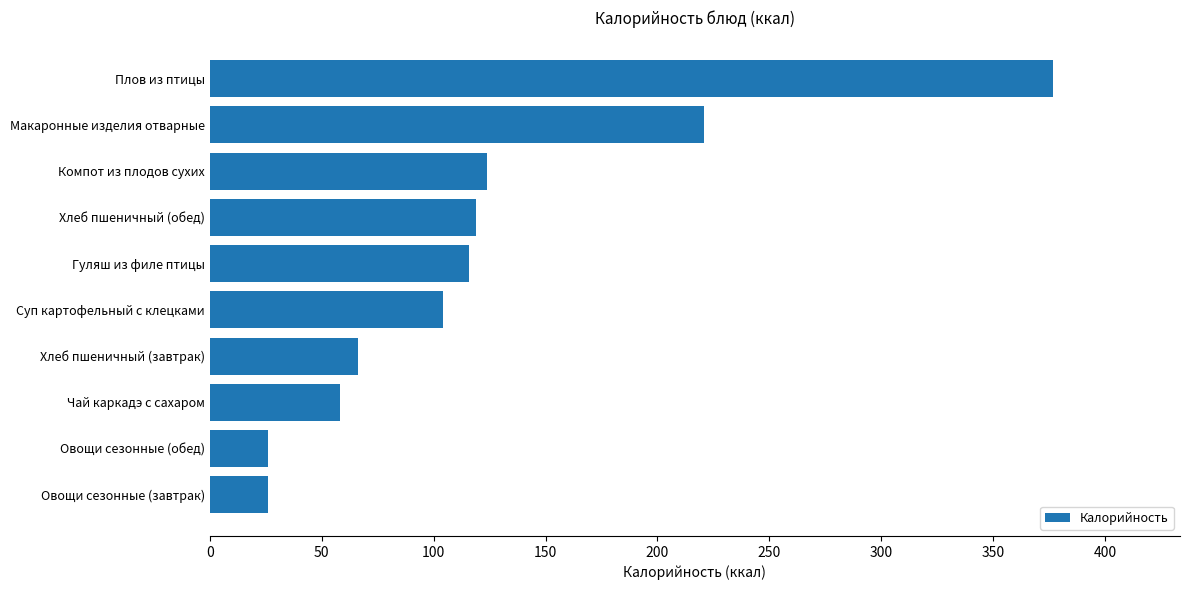

What is the sum of the values at Овощи сезонные (обед) and Компот из плодов сухих?

150